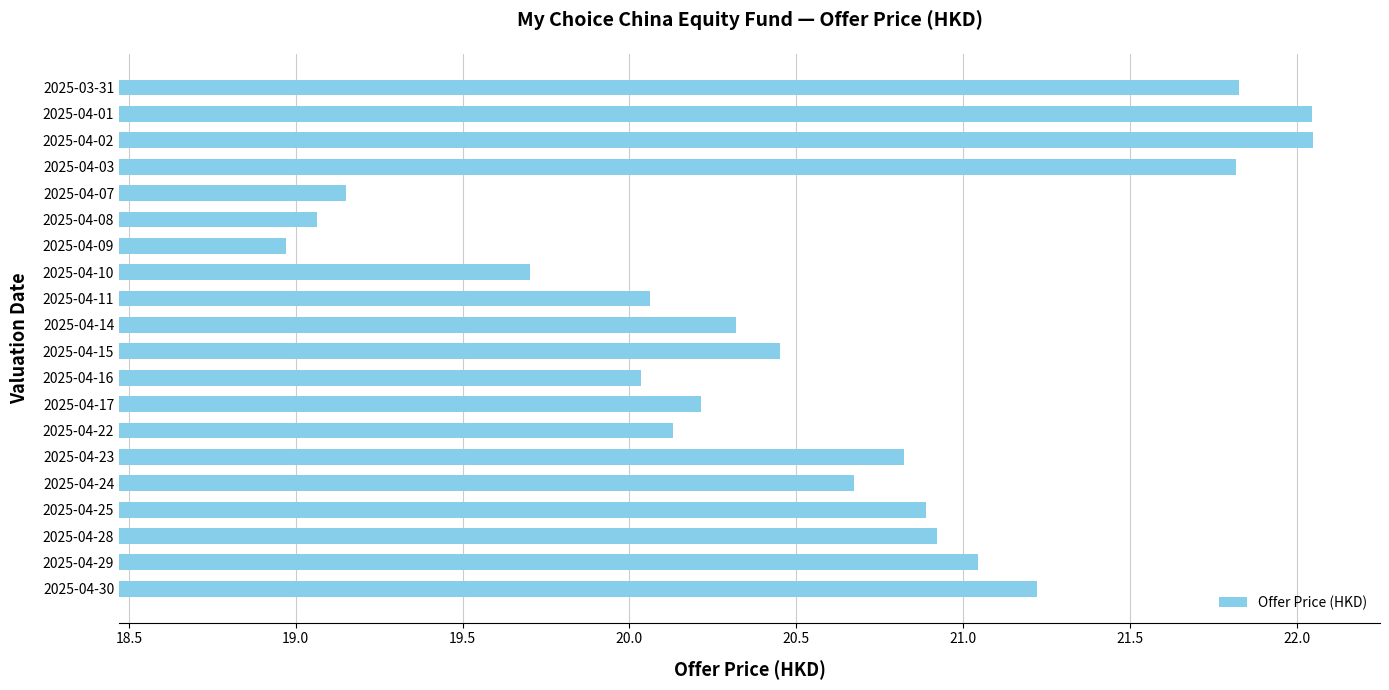

What is the smallest value displayed?

19.0